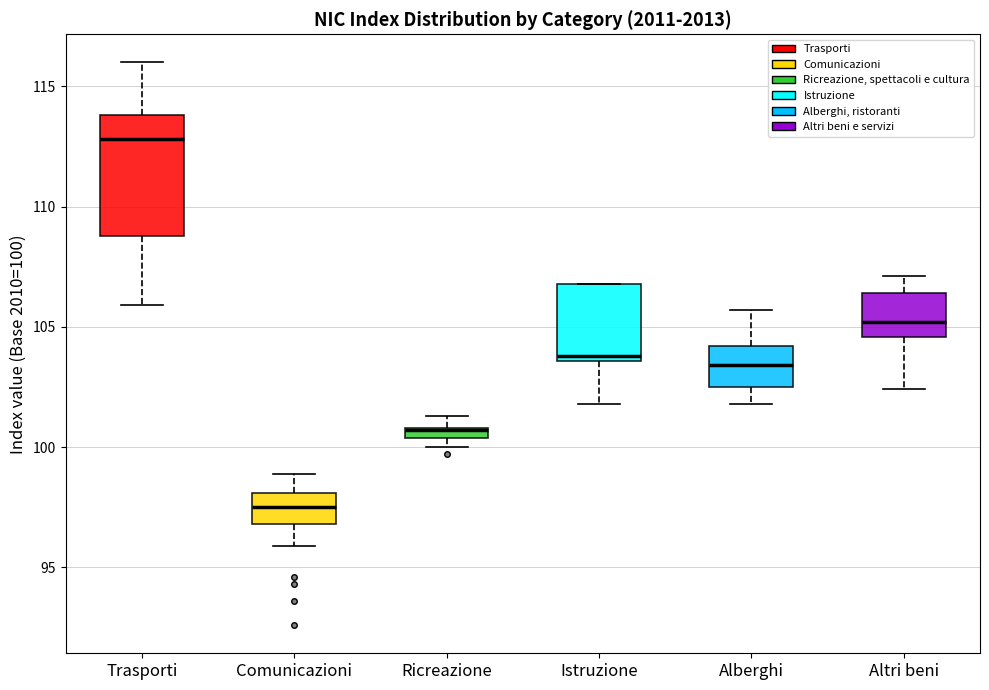

Comparing the boxes themselves (not the whiskers), which one is the tallest?

Trasporti